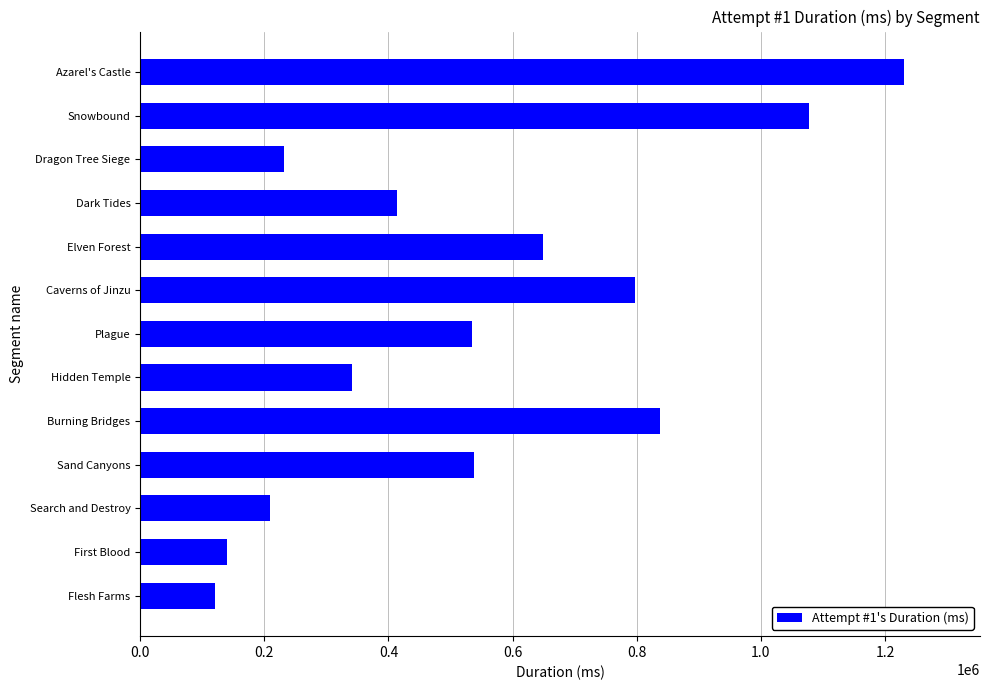

Are the bars horizontal?

Yes